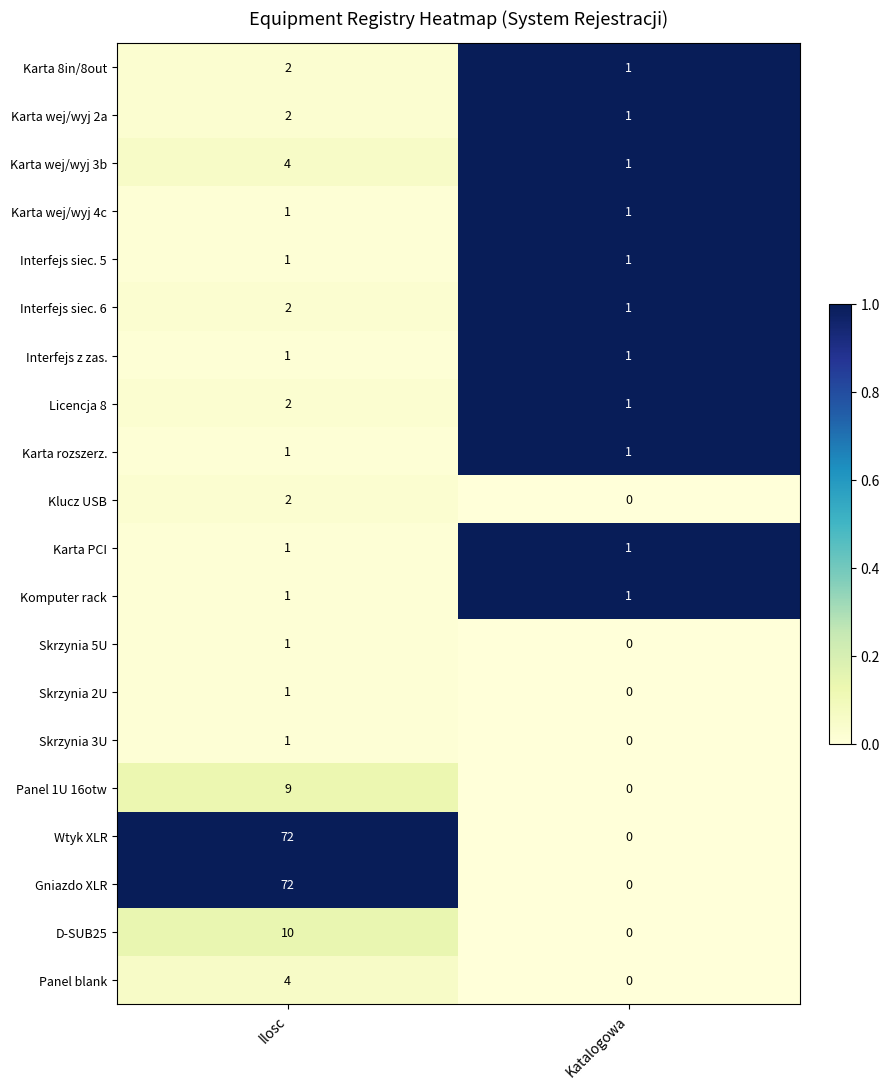

What is the maximum value for Gniazdo XLR?

72